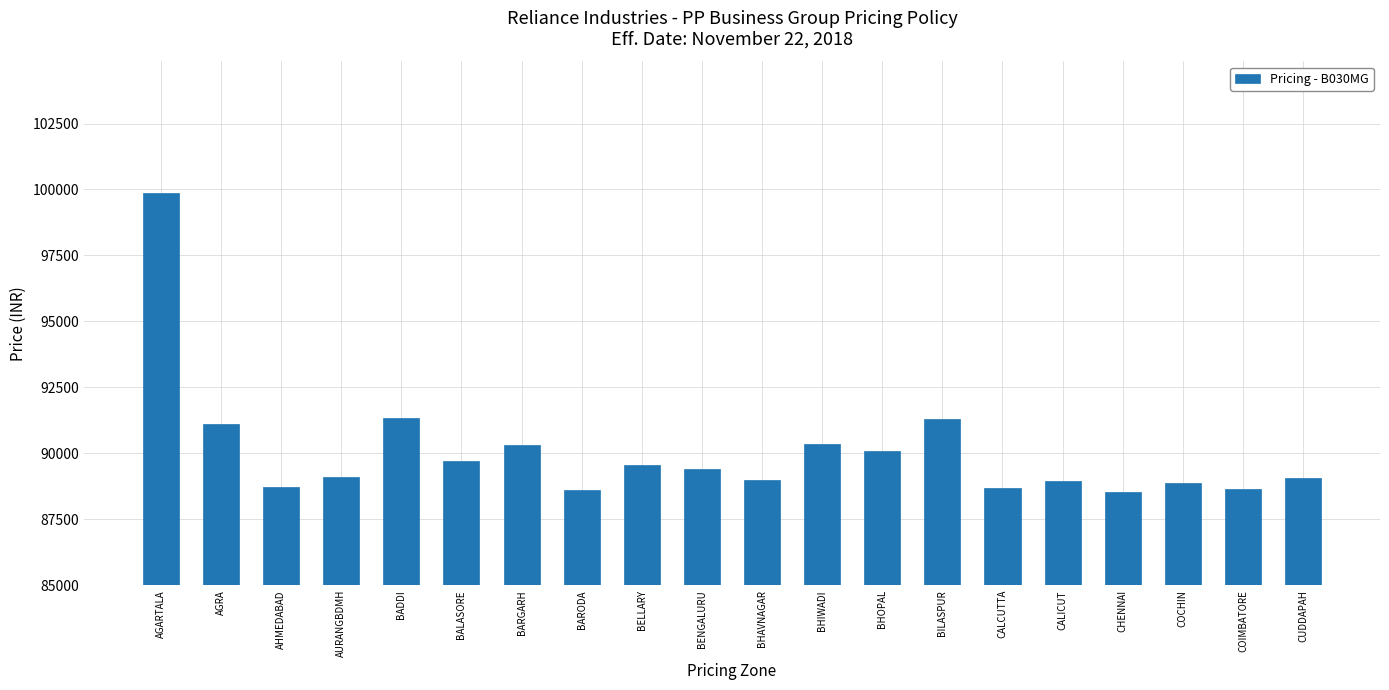

What is the ratio of the value at BHIWADI to the value at BENGALURU?

1.0